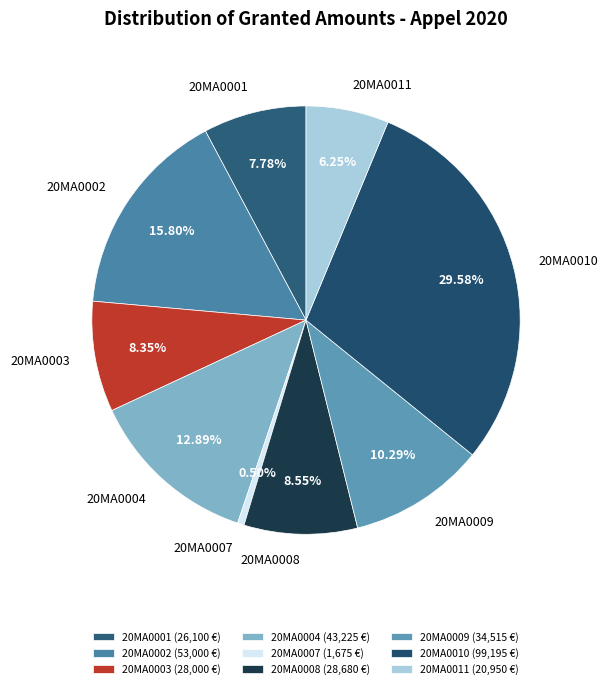

Is it true that 20MA0008 is 1% of the pie?

False